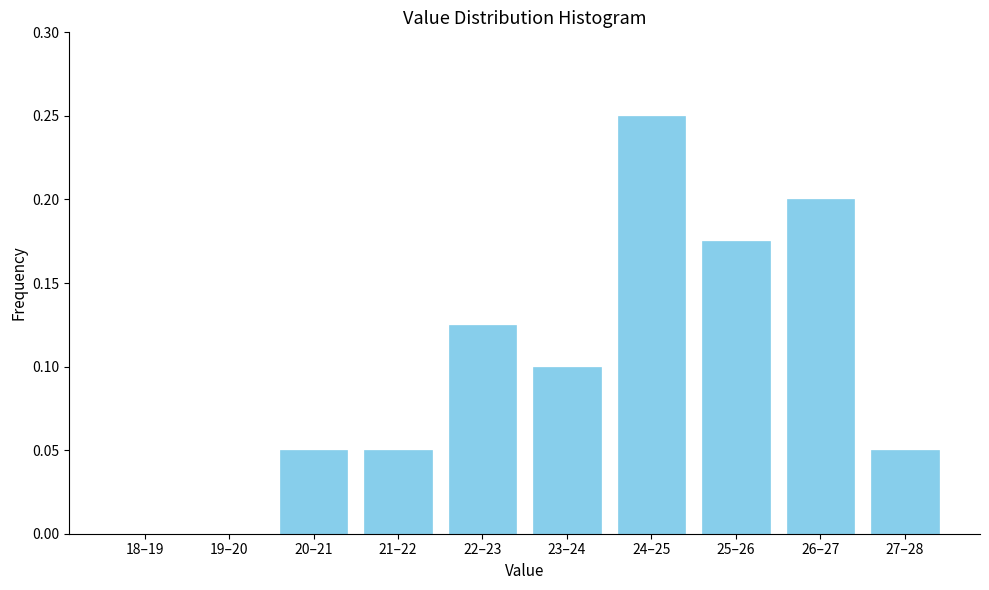

Which has a higher value, 25–26 or 20–21?

25–26